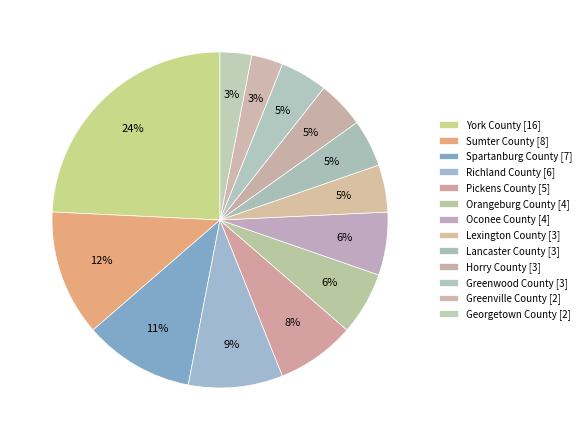

To the nearest percent, what percentage of the pie is Horry County?

5%